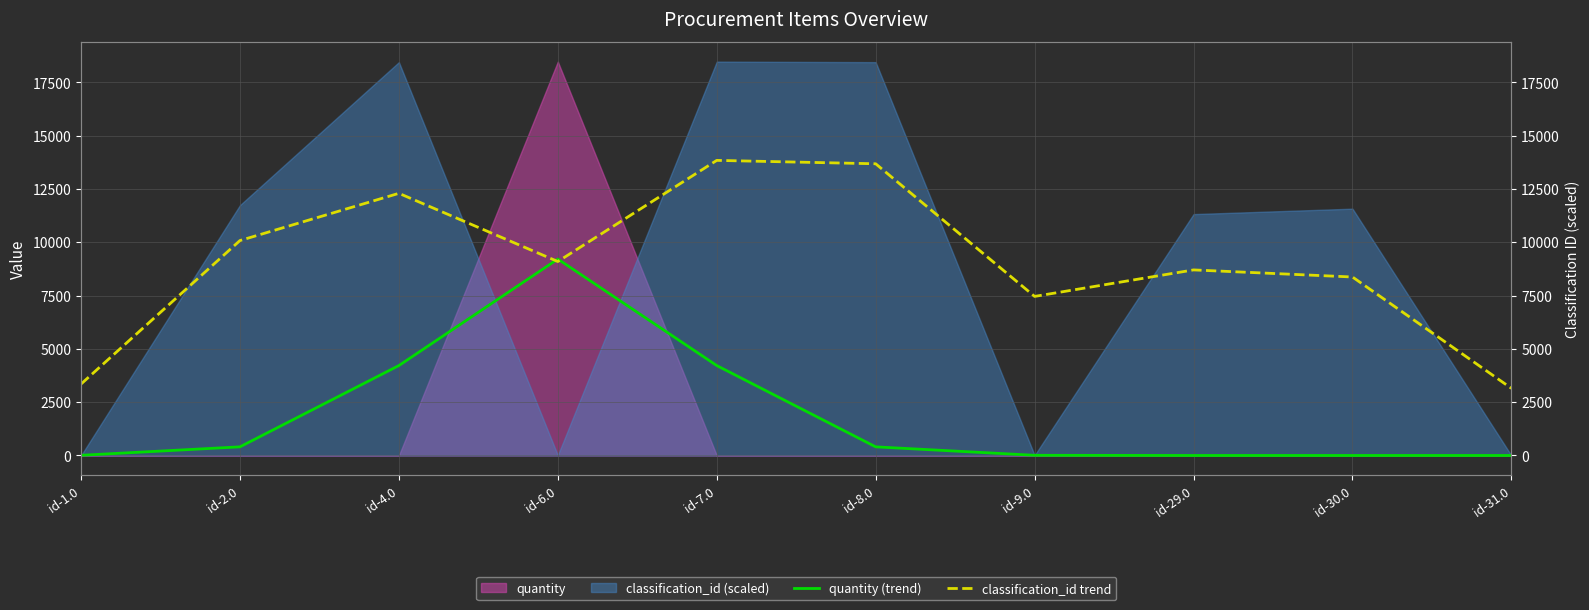

Reading right to left, transcribe all the data shown in this chart.

quantity (trend): 0.0	0.0	0.0	8.1	404.7	4217.4	9211.6	4217.6	405.2	8.4
classification_id trend: 3149.5	8370.7	8703.3	7460.5	13681.1	13840.6	9096.3	12295.8	10080.7	3350.3